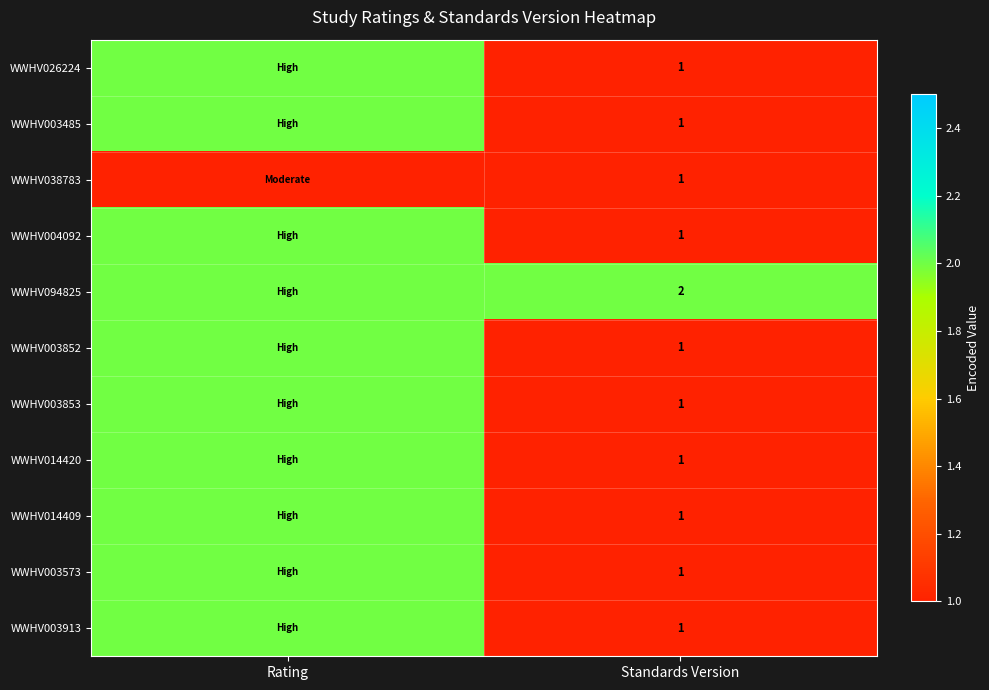

At which category is the sum across all series the highest?

Rating